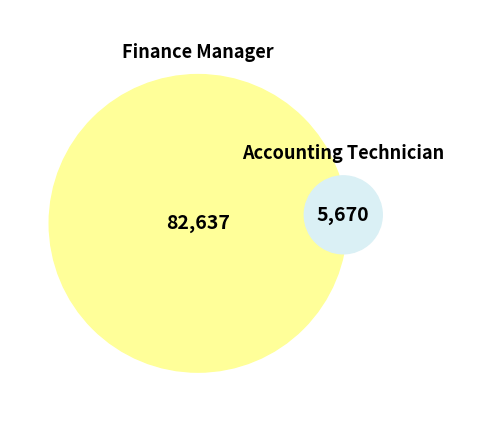

How much of the chart is everything except Accounting Technician?

93.6%